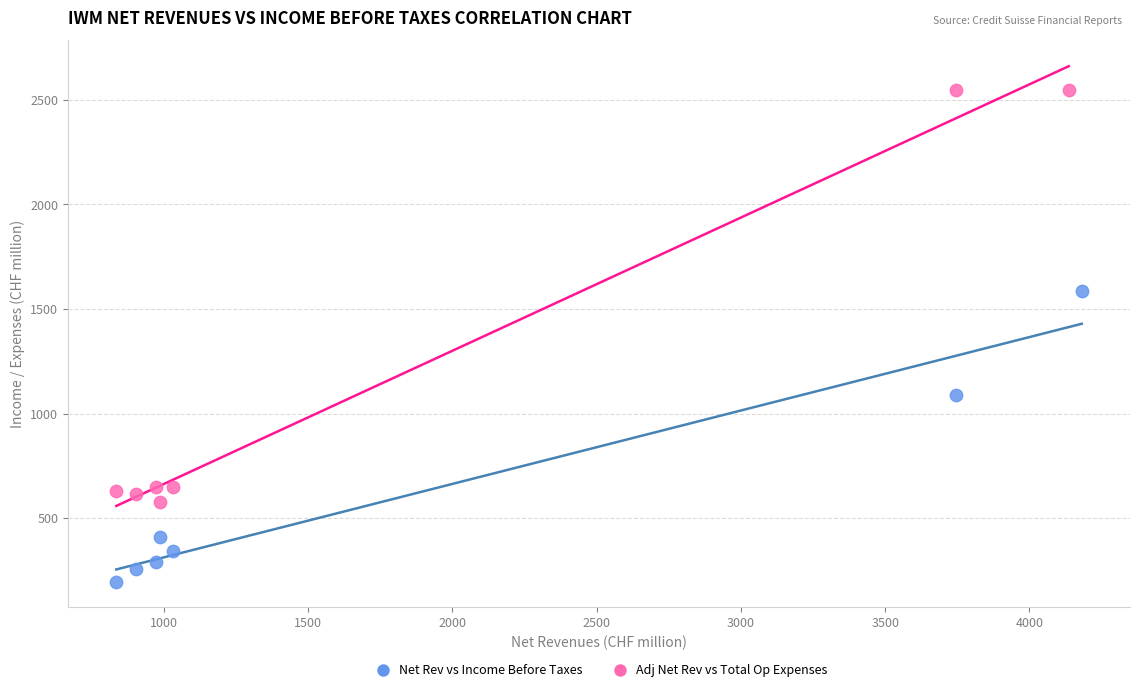

Which series has the largest Y range (max minus min)?

Adj Net Rev vs Total Op Expenses